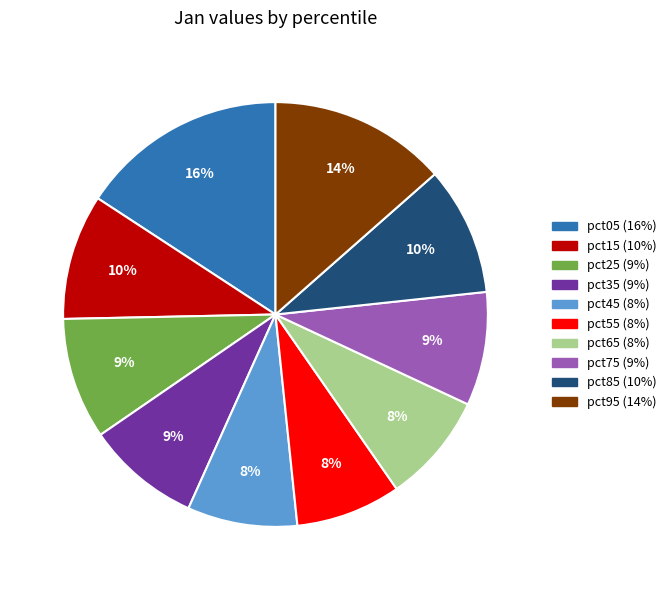

What is the largest slice in the pie chart?

pct05